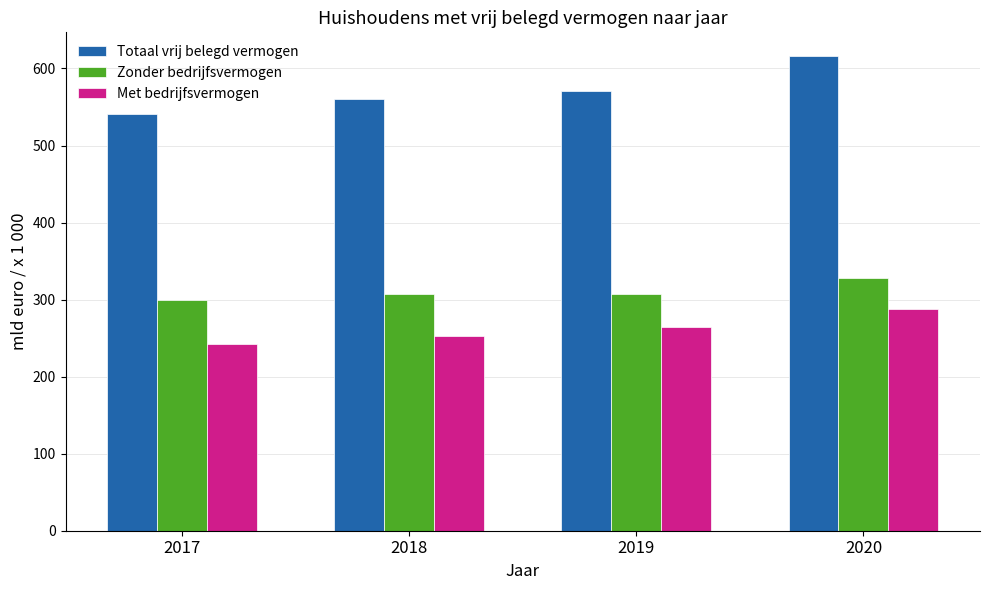

Rank the series at 2017 from lowest to highest value.

Met bedrijfsvermogen, Zonder bedrijfsvermogen, Totaal vrij belegd vermogen